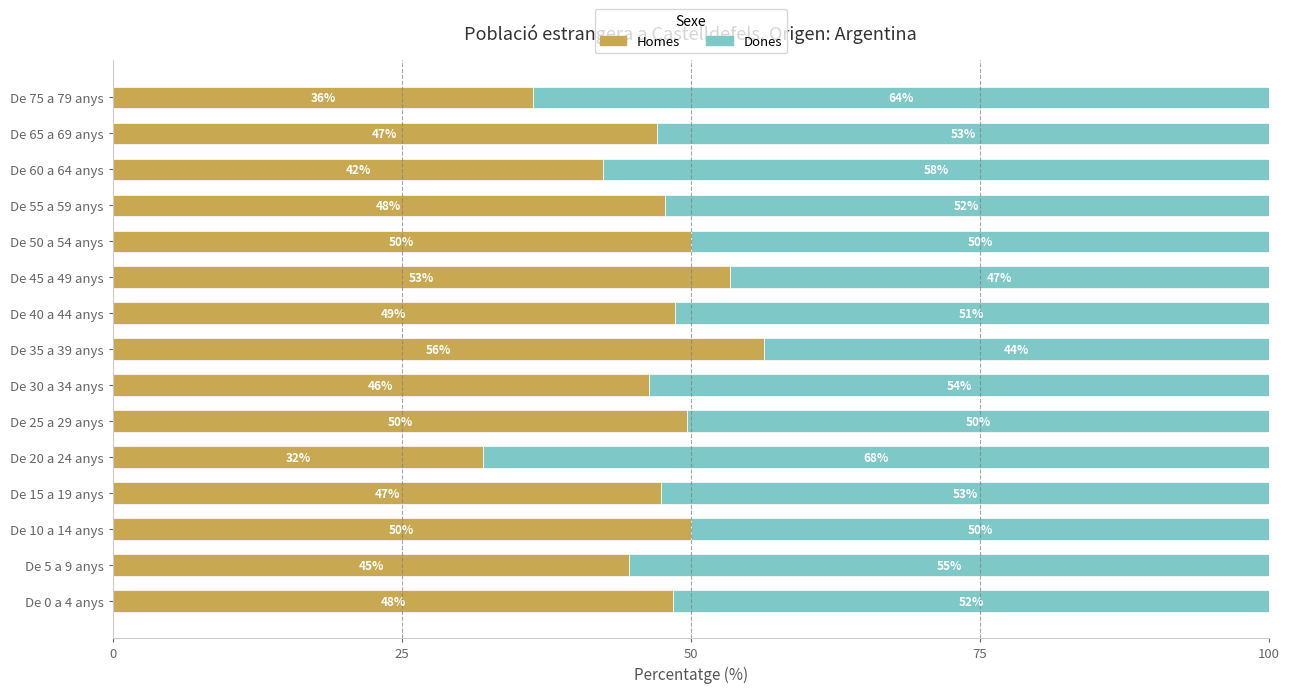

What are all the series names shown in the legend?

Homes, Dones